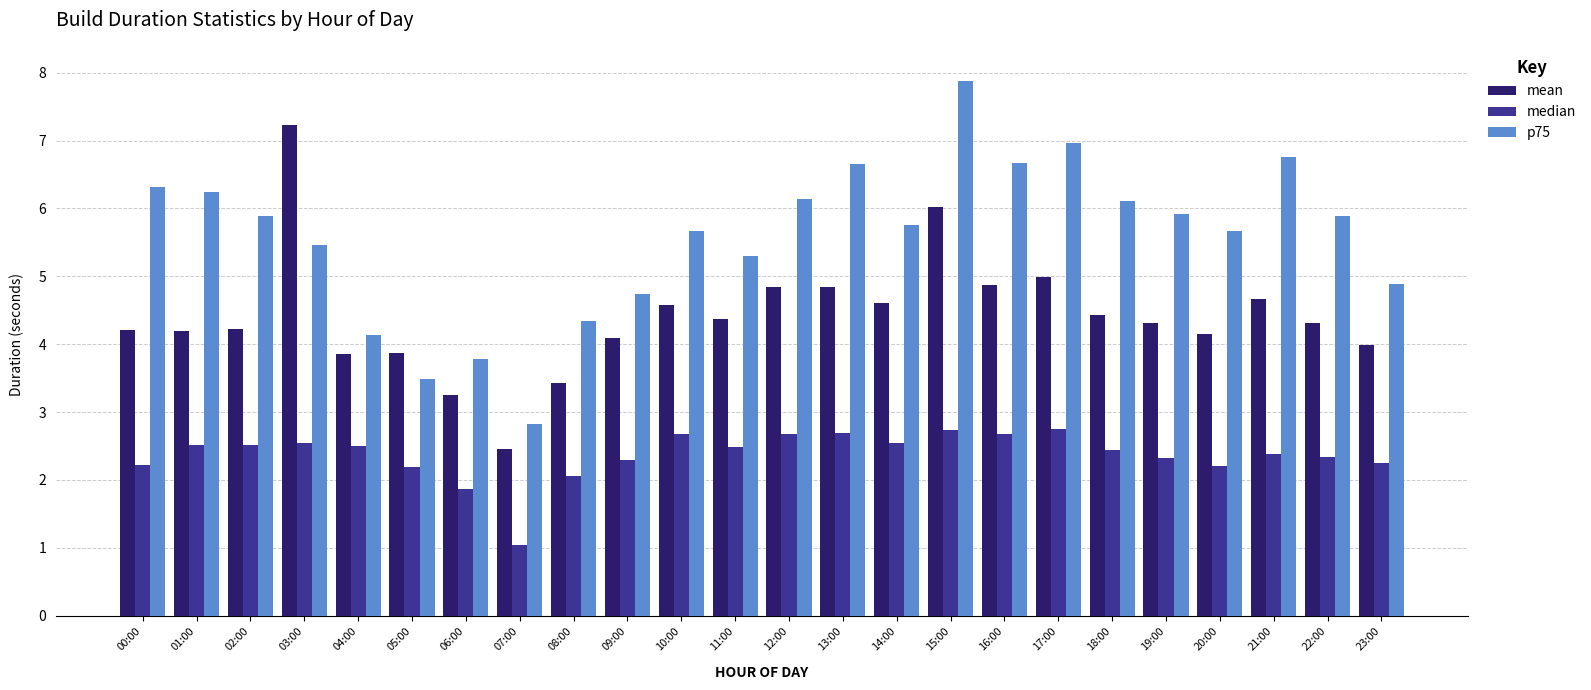

True or false: mean has a value of 3.9 at 04:00.

True